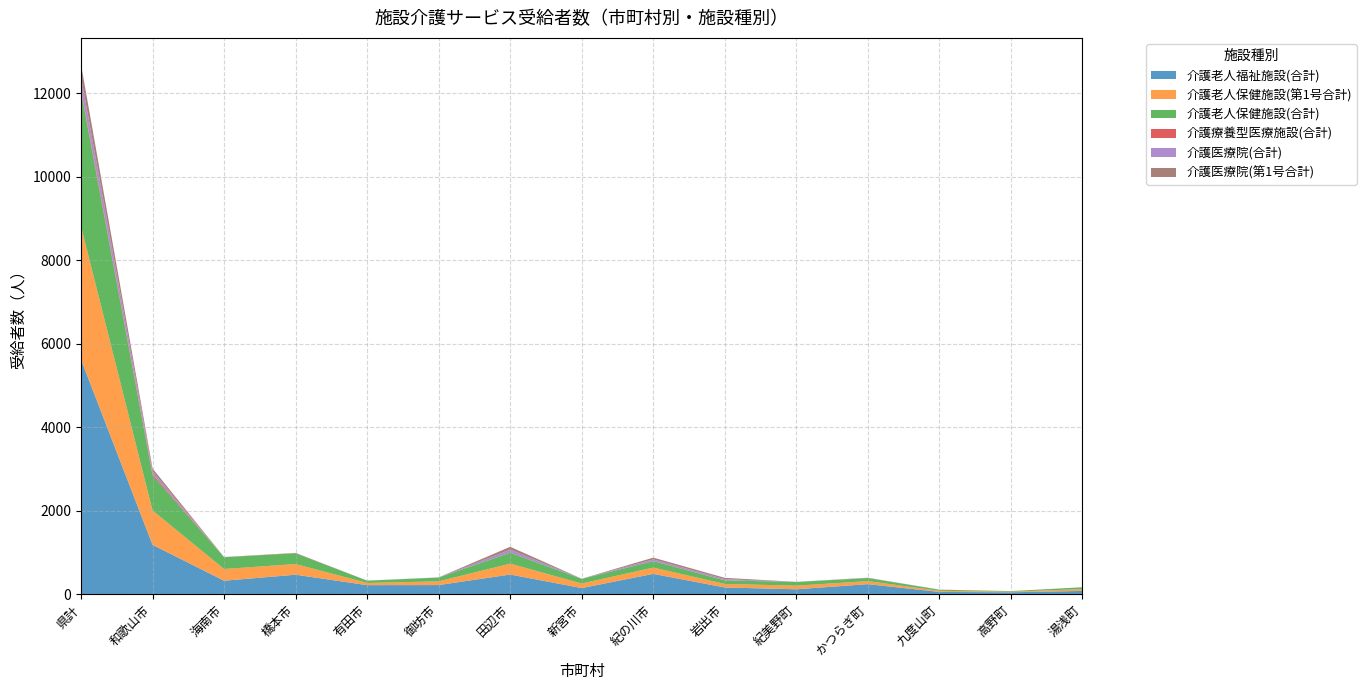

Reading left to right, list all the values displayed in this chart.

介護老人福祉施設(合計): 県計=5622	和歌山市=1185	海南市=326	橋本市=470	有田市=220	御坊市=222	田辺市=474	新宮市=150	紀の川市=490	岩出市=164	紀美野町=121	かつらぎ町=244	九度山町=58	高野町=49	湯浅町=82
介護老人保健施設(第1号合計): 県計=3191	和歌山市=822	海南市=281	橋本市=255	有田市=53	御坊市=89	田辺市=261	新宮市=110	紀の川市=151	岩出市=85	紀美野町=87	かつらぎ町=73	九度山町=26	高野町=13	湯浅町=44
介護老人保健施設(合計): 県計=3223	和歌山市=839	海南市=282	橋本市=257	有田市=54	御坊市=91	田辺市=261	新宮市=110	紀の川市=152	岩出市=85	紀美野町=87	かつらぎ町=73	九度山町=26	高野町=14	湯浅町=44
介護療養型医療施設(合計): 県計=48	和歌山市=36	海南市=1	橋本市=7	有田市=0	御坊市=0	田辺市=0	新宮市=0	紀の川市=2	岩出市=1	紀美野町=0	かつらぎ町=0	九度山町=1	高野町=0	湯浅町=0
介護医療院(合計): 県計=309	和歌山市=67	海南市=2	橋本市=2	有田市=1	御坊市=2	田辺市=74	新宮市=2	紀の川市=42	岩出市=30	紀美野町=2	かつらぎ町=4	九度山町=1	高野町=1	湯浅町=0
介護医療院(第1号合計): 県計=298	和歌山市=65	海南市=2	橋本市=2	有田市=1	御坊市=2	田辺市=69	新宮市=2	紀の川市=42	岩出市=30	紀美野町=2	かつらぎ町=4	九度山町=1	高野町=1	湯浅町=0